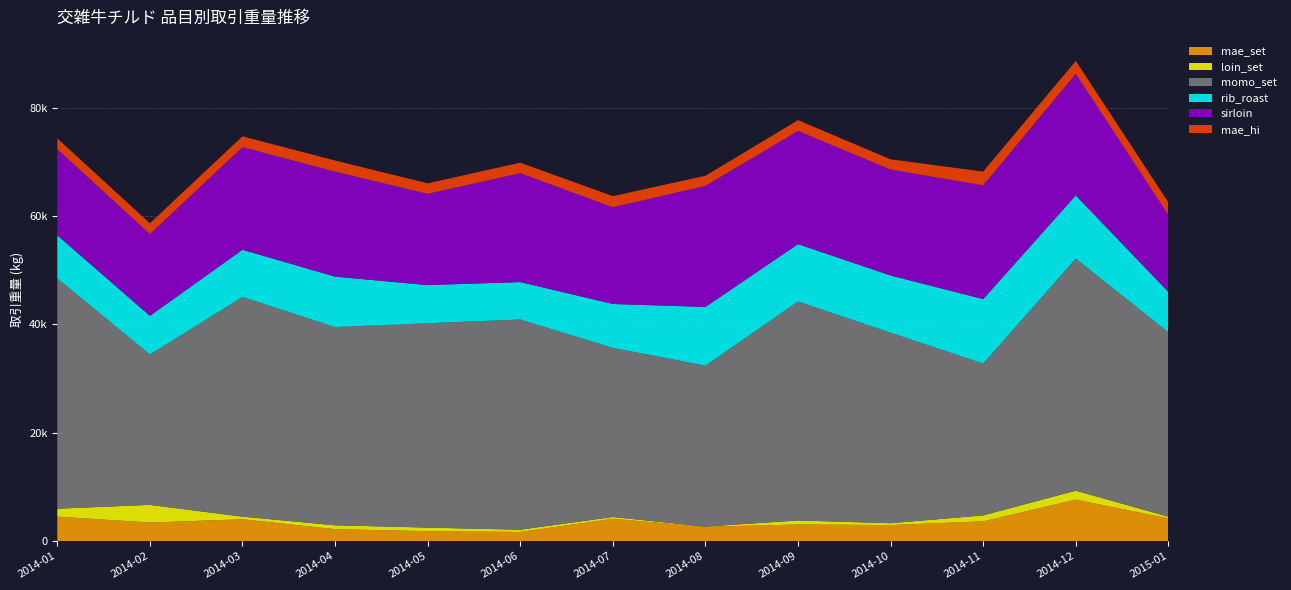

Reading right to left, list all the values displayed in this chart.

mae_set: 4207.0	7654.0	3645.0	2961.0	3066.0	2640.0	4122.0	1691.4	1825.7	2206.9	4028.0	3427.4	4515.3
loin_set: 294.0	1657.0	1107.0	347.0	751.0	41.7	329.2	416.9	671.8	714.0	488.8	3262.8	1466.6
momo_set: 34046.0	42823.0	28022.0	35165.0	40411.0	29694.8	31218.0	38792.7	37715.0	36586.4	40547.9	27748.6	42519.8
rib_roast: 7433.0	11670.0	11897.0	10552.0	10584.0	10841.6	8098.0	6909.5	7039.8	9309.0	8703.0	7131.1	7948.3
sirloin: 14191.0	22449.0	20991.0	19548.0	20886.0	22342.8	17849.4	20091.9	16839.7	19374.7	18948.4	15096.5	15885.9
mae_hi: 2354.4	2376.0	2538.0	1890.0	1998.0	1868.4	2052.0	1944.0	1944.0	2052.0	1995.0	1995.0	1995.0